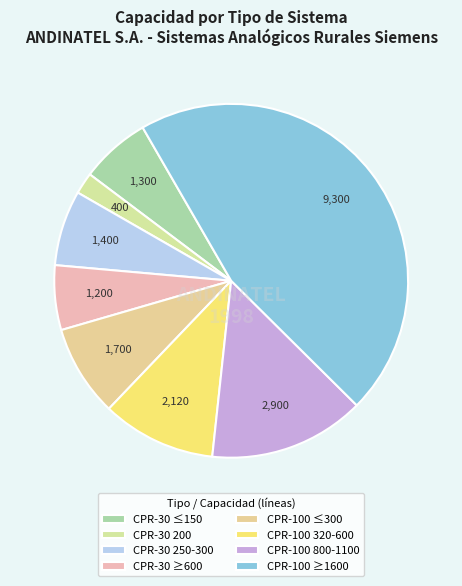

Count the number of slices in the pie.

8